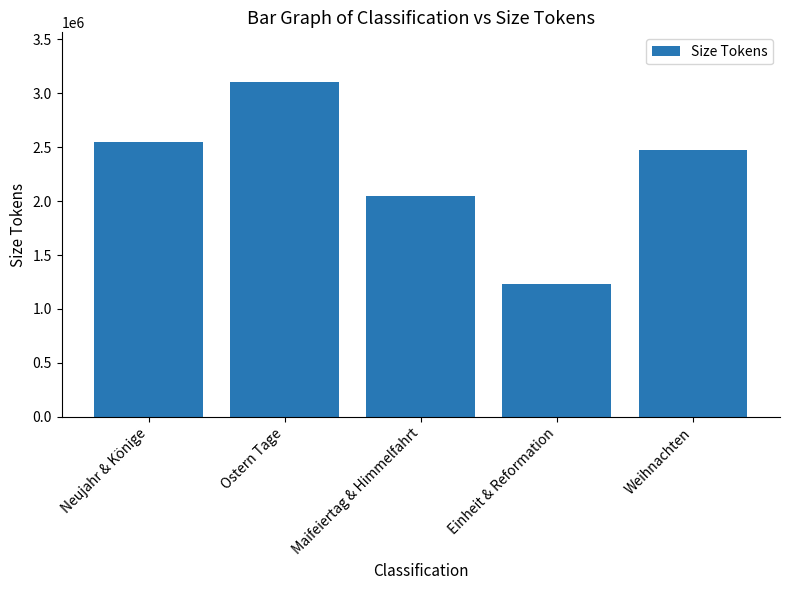

What is the difference between the values at Weihnachten and Ostern Tage?

630000